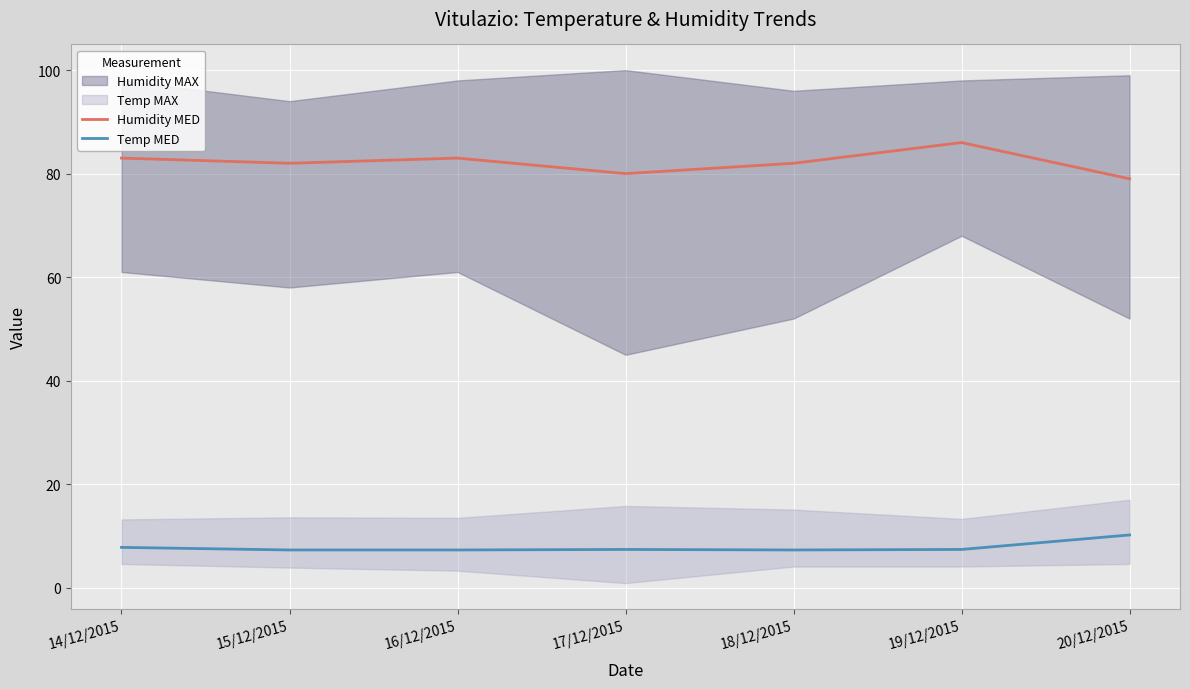

Reading left to right, list all the values displayed in this chart.

Humidity MED: 83.0	82.0	83.0	80.0	82.0	86.0	79.0
Temp MED: 7.8	7.3	7.3	7.4	7.3	7.4	10.2